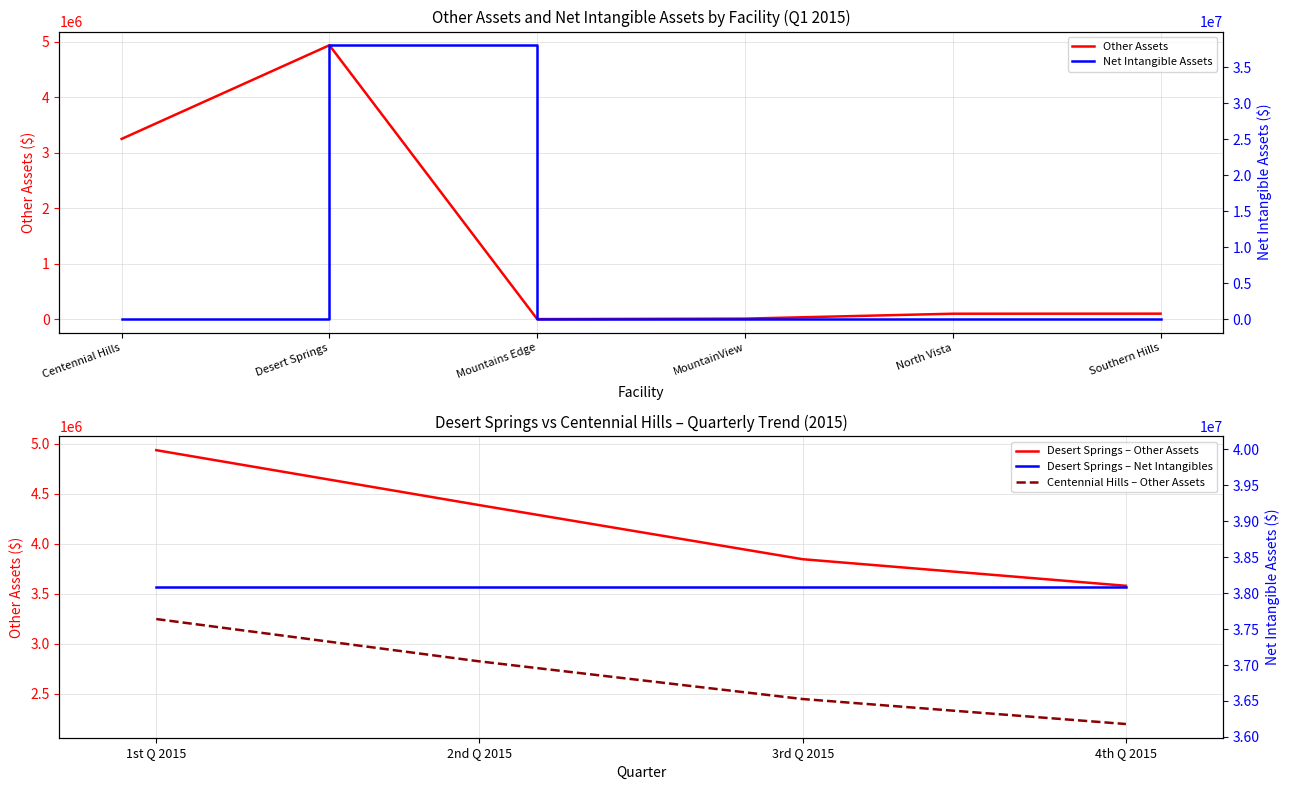

Is it true that Other Assets equals 98873 at North Vista?

True